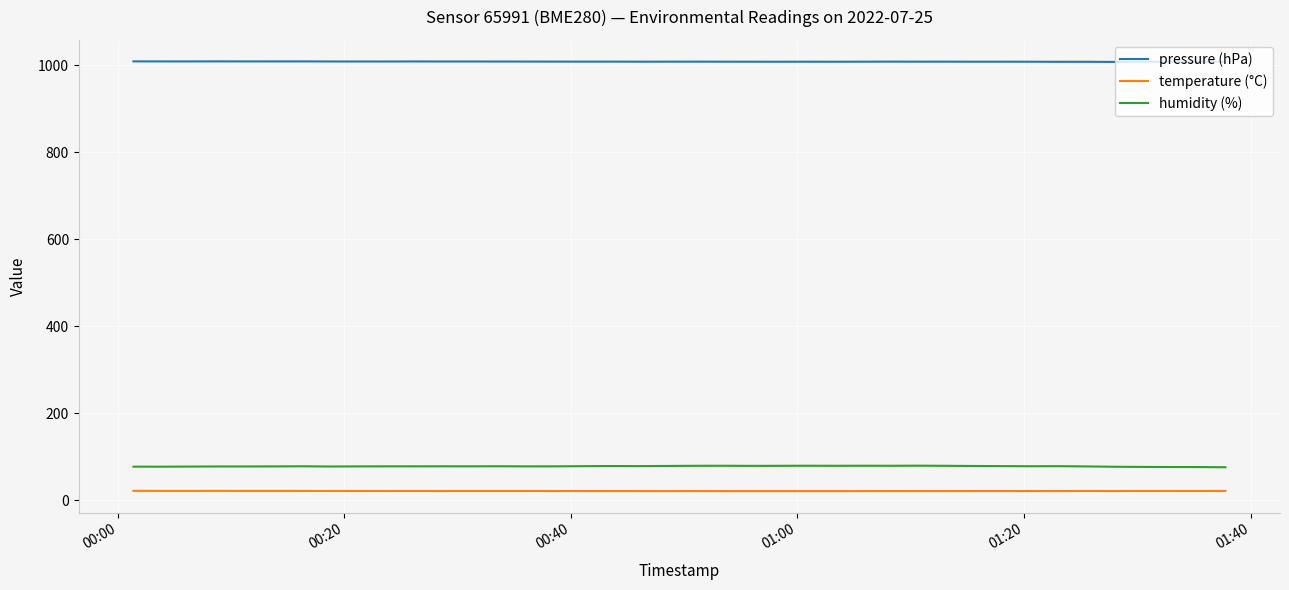

What is the highest value of the pressure (hPa) series?

1008.3